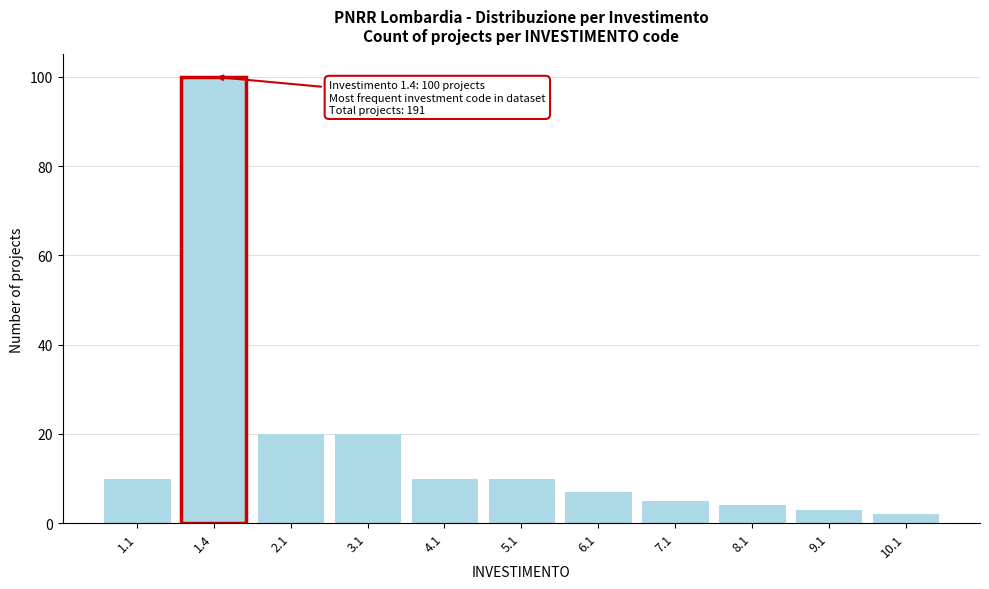

Reading left to right, what are all the values shown in this chart?

1.1=10	1.4=100	2.1=20	3.1=20	4.1=10	5.1=10	6.1=7	7.1=5	8.1=4	9.1=3	10.1=2